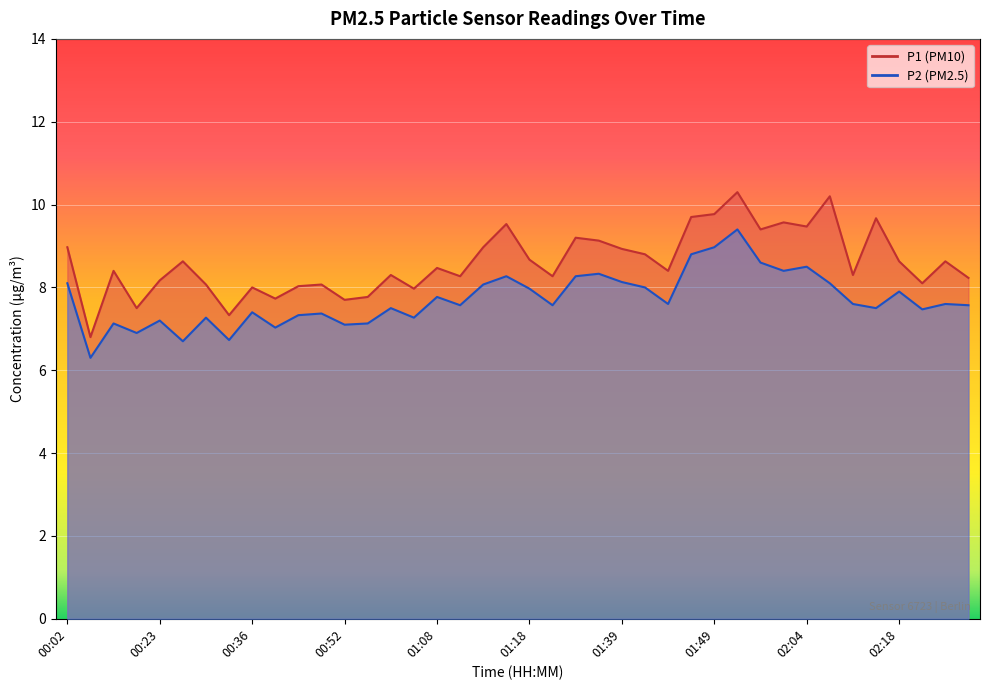

Which category has the highest value in the P2 series?

01:51